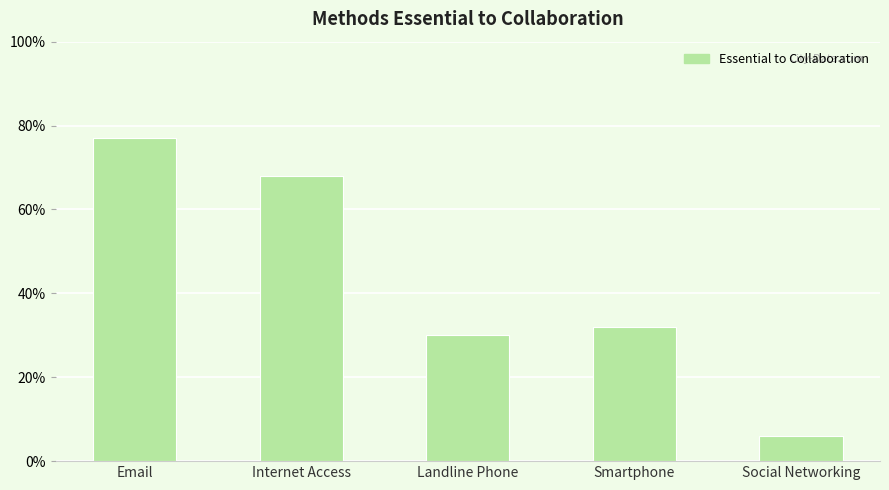

What position from the right is Email?

5